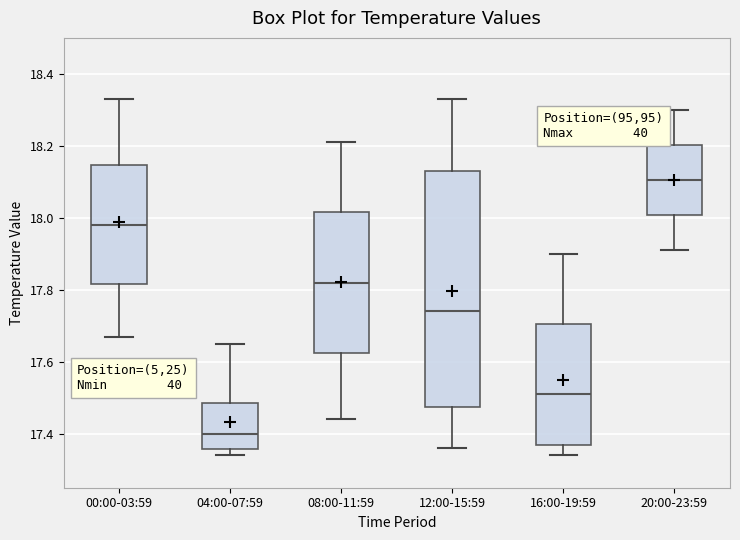

Reading left to right, read every box against the y-axis: the position of its median line, the range the box covers, and the ends of its whiskers. The values are not printed on the chart, so give them approximately, as read against the axis.

00:00-03:59: median 17.98, box 17.82 to 18.14, whiskers 17.68 to 18.34
04:00-07:59: median 17.40, box 17.36 to 17.48, whiskers 17.34 to 17.66
08:00-11:59: median 17.82, box 17.62 to 18.02, whiskers 17.44 to 18.22
12:00-15:59: median 17.74, box 17.48 to 18.14, whiskers 17.36 to 18.34
16:00-19:59: median 17.52, box 17.36 to 17.70, whiskers 17.34 to 17.90
20:00-23:59: median 18.10, box 18.00 to 18.20, whiskers 17.92 to 18.30